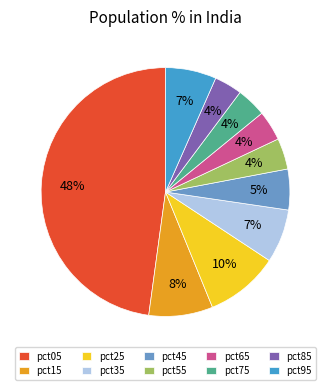

To the nearest percent, what percentage of the pie is pct45?

5%